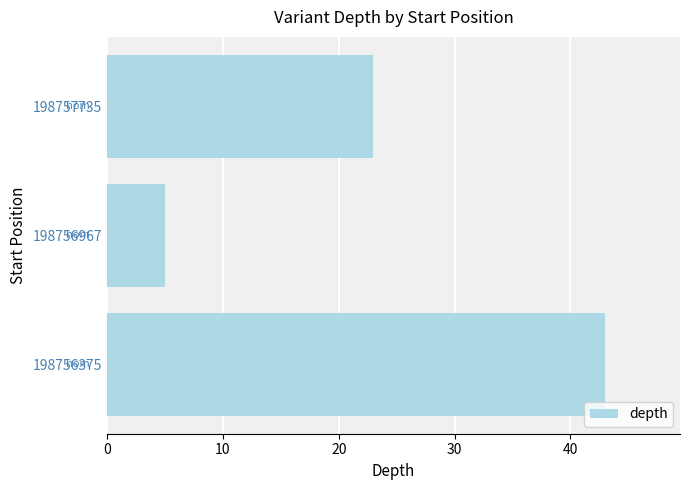

List the labels in order of value, largest first.

198756375, 198757735, 198756967